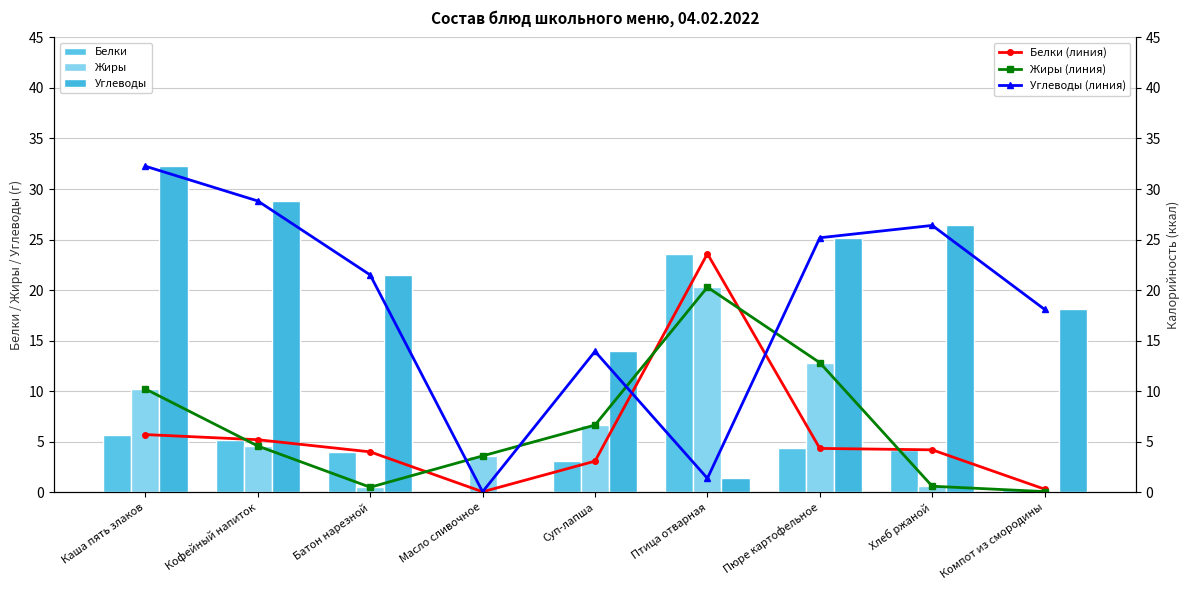

Is it true that Белки (линия) equals 2.4 at Каша пять злаков?

False